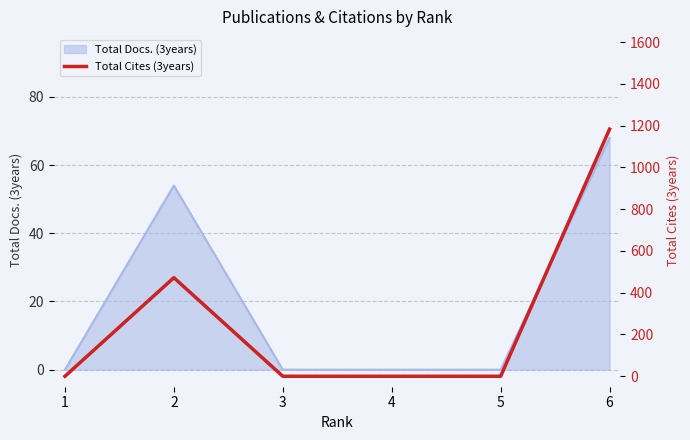

At which category does the chart reach its peak across all series?

6